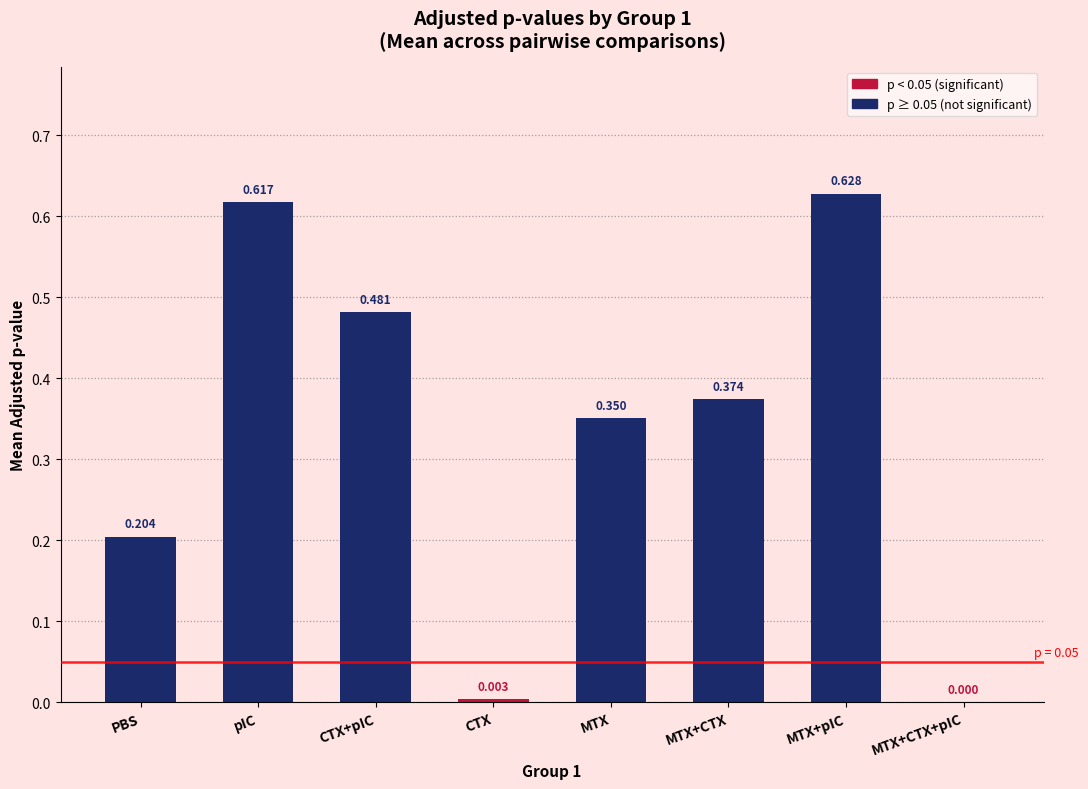

How many bars are there in total?

8